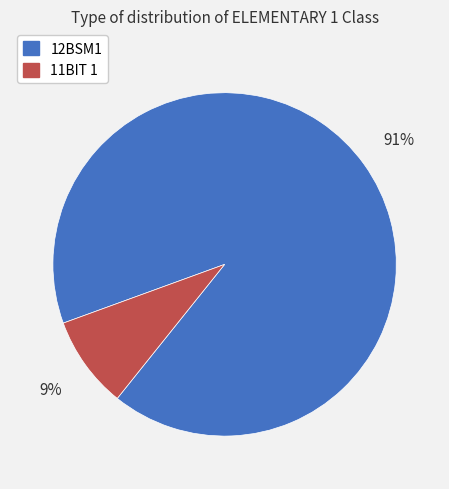

Does any single category account for the majority?

Yes